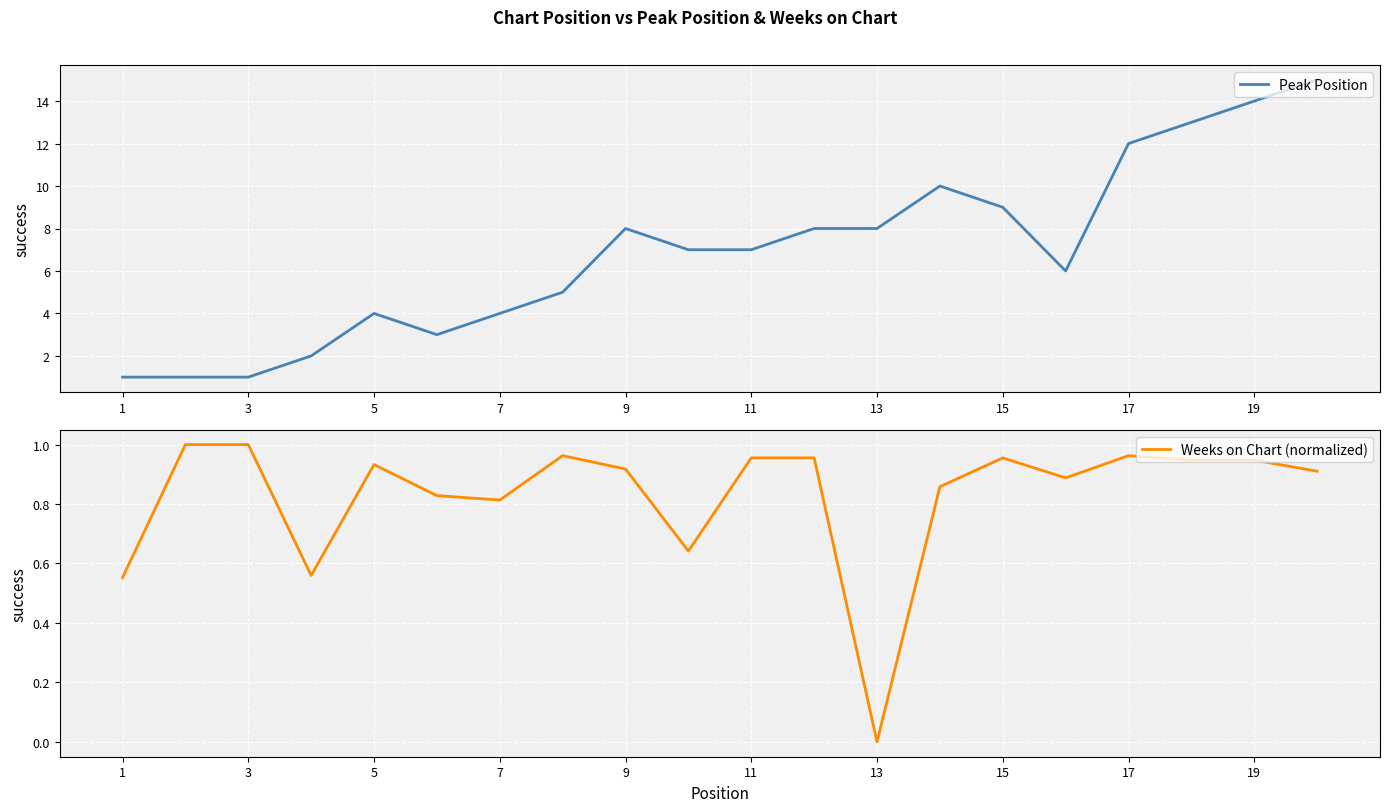

True or false: Peak Position has a value of 7 at 5.

False